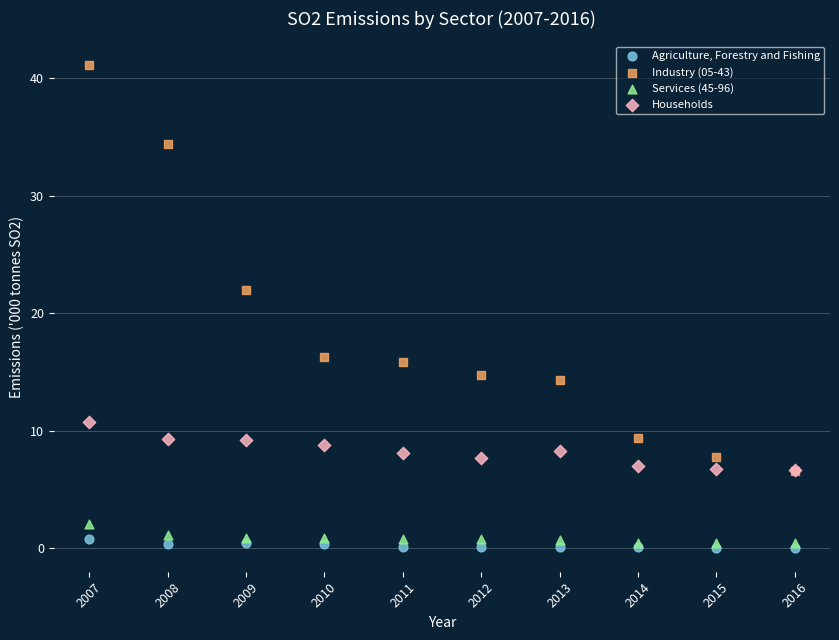

Across all series, what Y value is closest to 20?

21.9